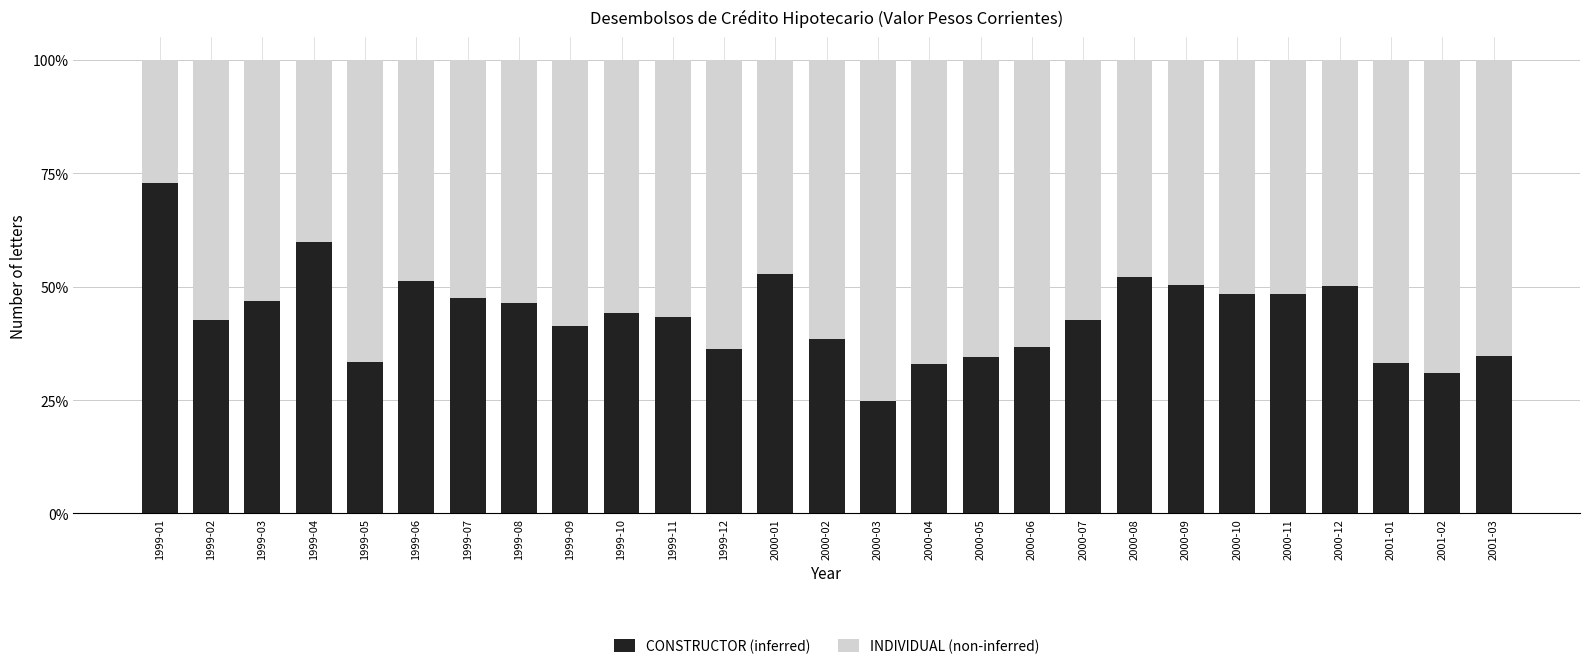

What is the lowest value of the CONSTRUCTOR (inferred) series?

24.9